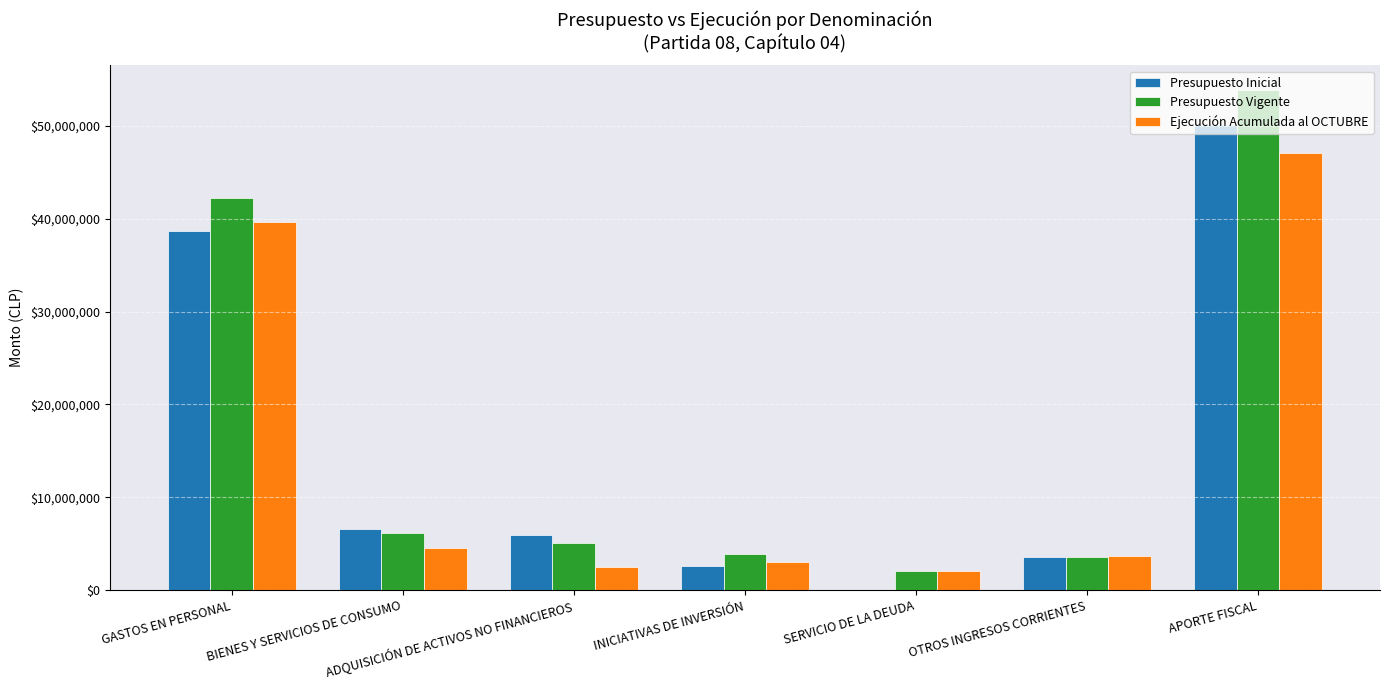

What is the approximate value of Presupuesto Inicial at ADQUISICIÓN DE ACTIVOS NO FINANCIEROS, to the nearest 10?

5895330